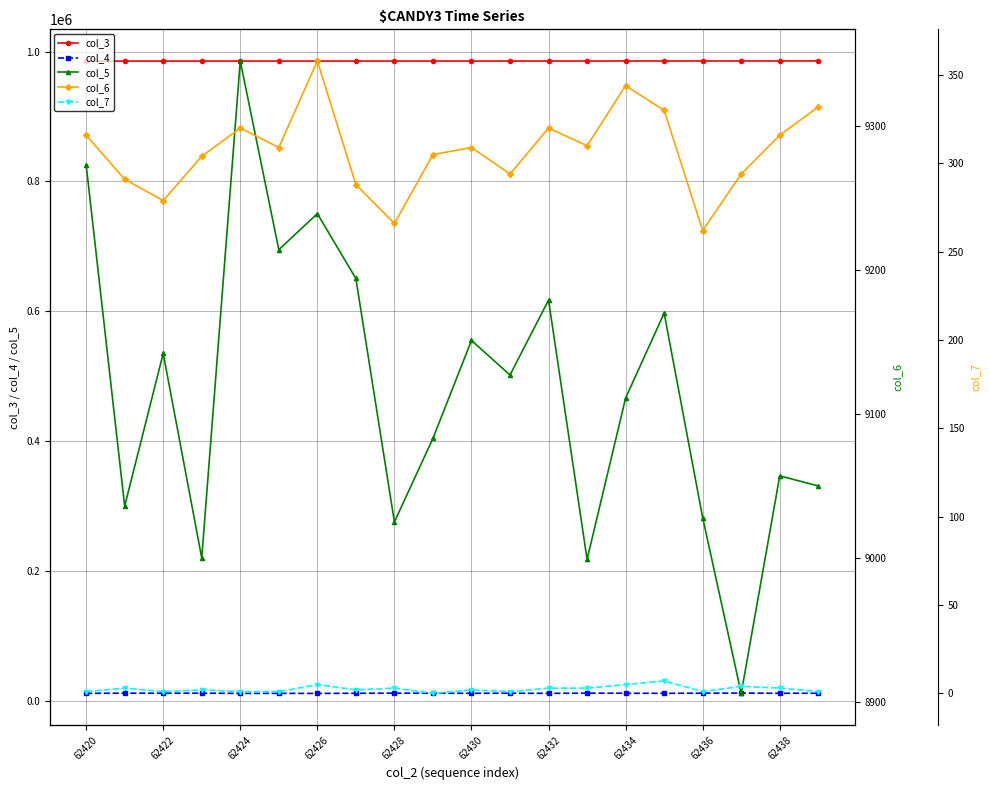

What is the sum of all col_6 values?

6147